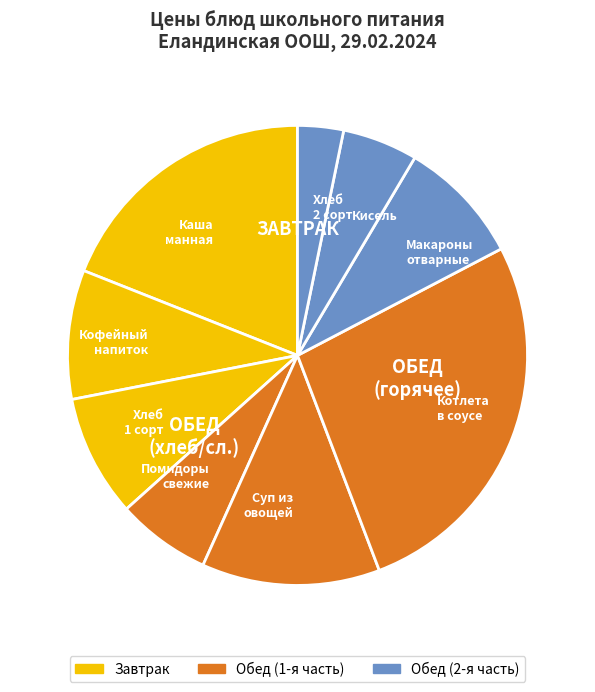

Count the number of slices in the pie.

9